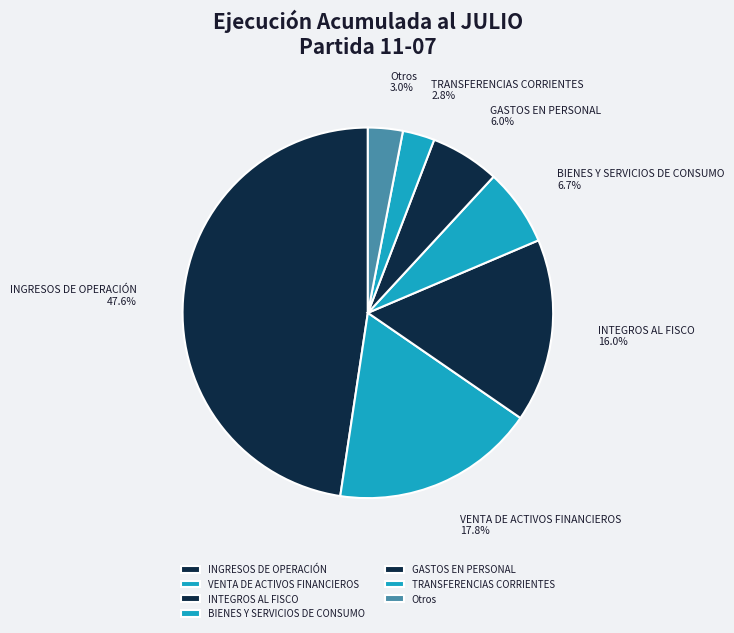

Does any single category account for the majority?

No